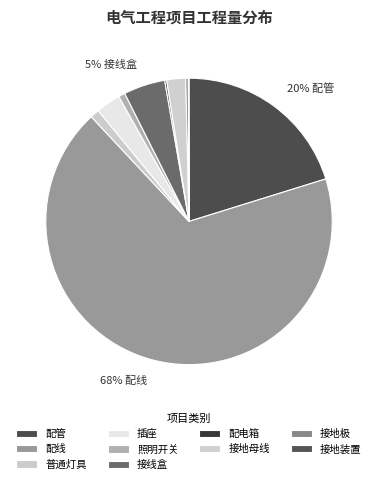

Which has a higher value, 配管 or 配线?

配线